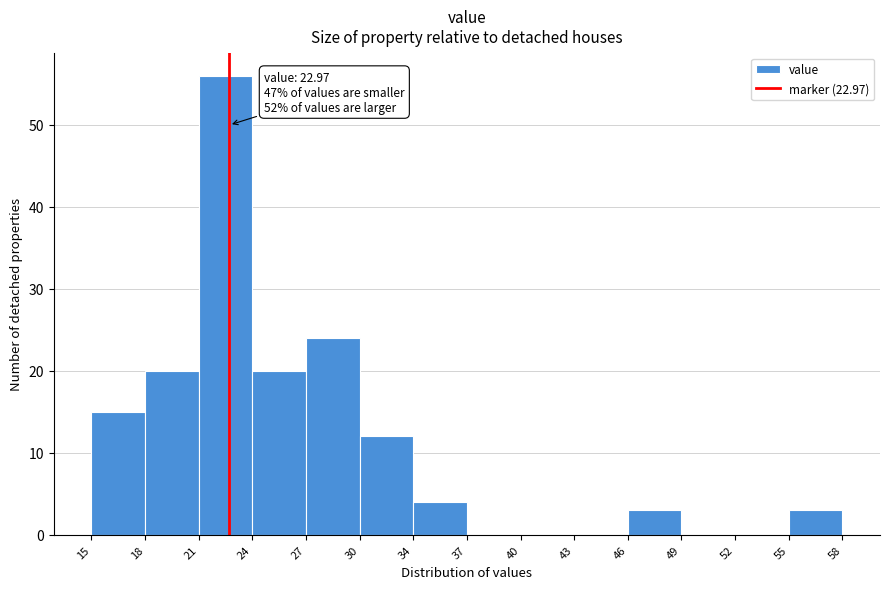

Over which range of the x-axis is the bar tallest?

21 to 24